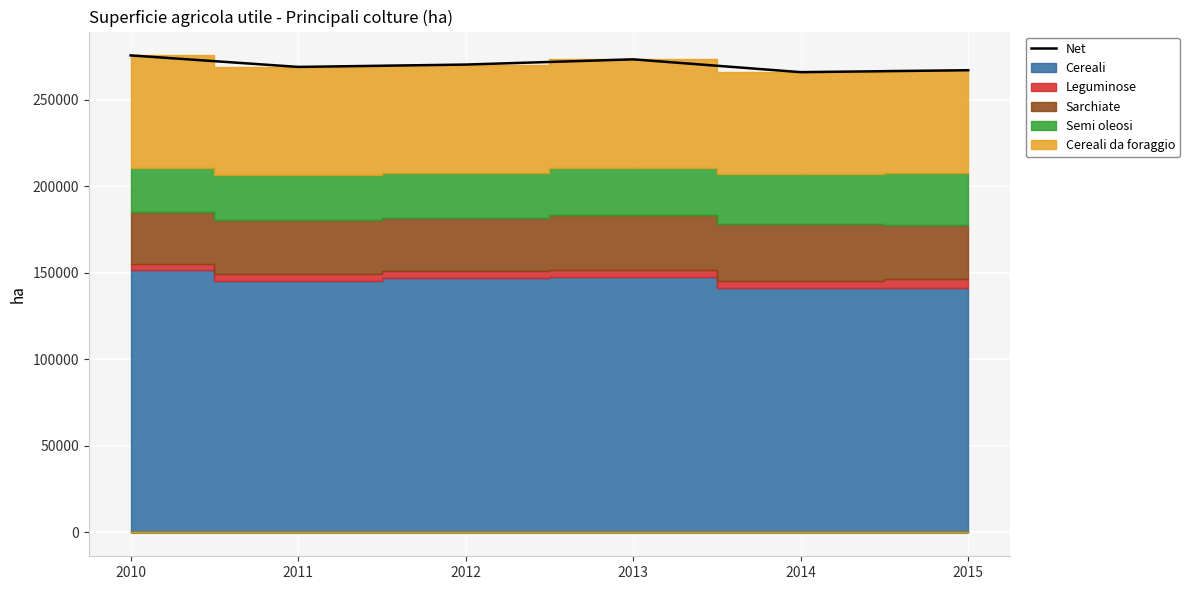

What is the value of the 5th point from the left?

265857.0